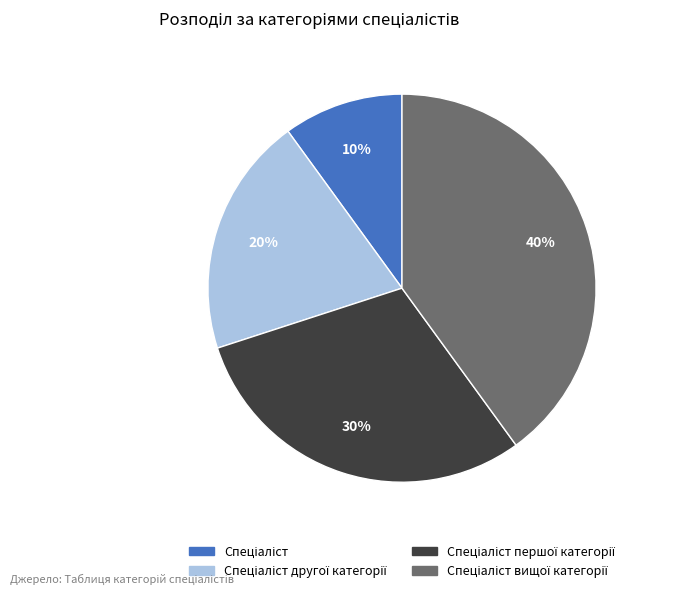

To the nearest percent, what is the average slice percentage?

25%